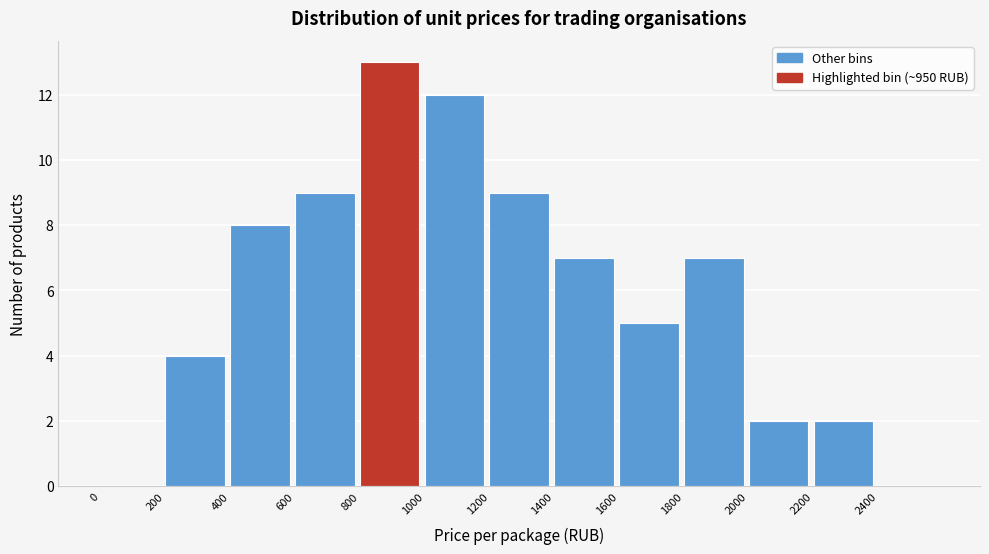

Reading left to right, transcribe this chart: for each bar, give the range it covers on the x-axis and its height. The values are not printed on the chart, so give them approximately, as read against the axis.

0 to 200: 0
200 to 400: 4
400 to 600: 8
600 to 800: 9
800 to 1000: 13
1000 to 1200: 12
1200 to 1400: 9
1400 to 1600: 7
1600 to 1800: 5
1800 to 2000: 7
2000 to 2200: 2
2200 to 2400: 2
2400 to 2600: 0